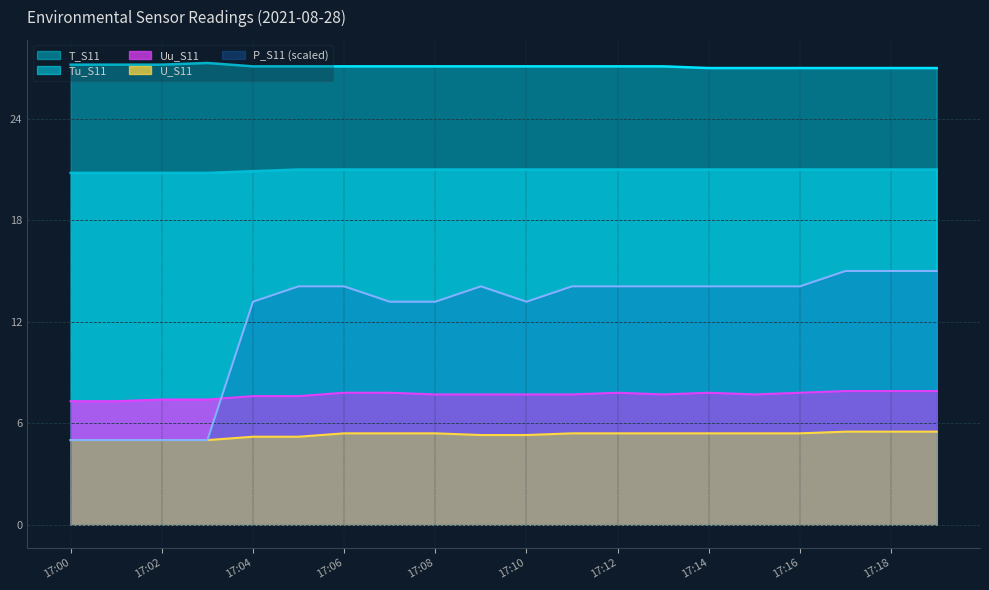

Does the chart have visible grid lines?

Yes